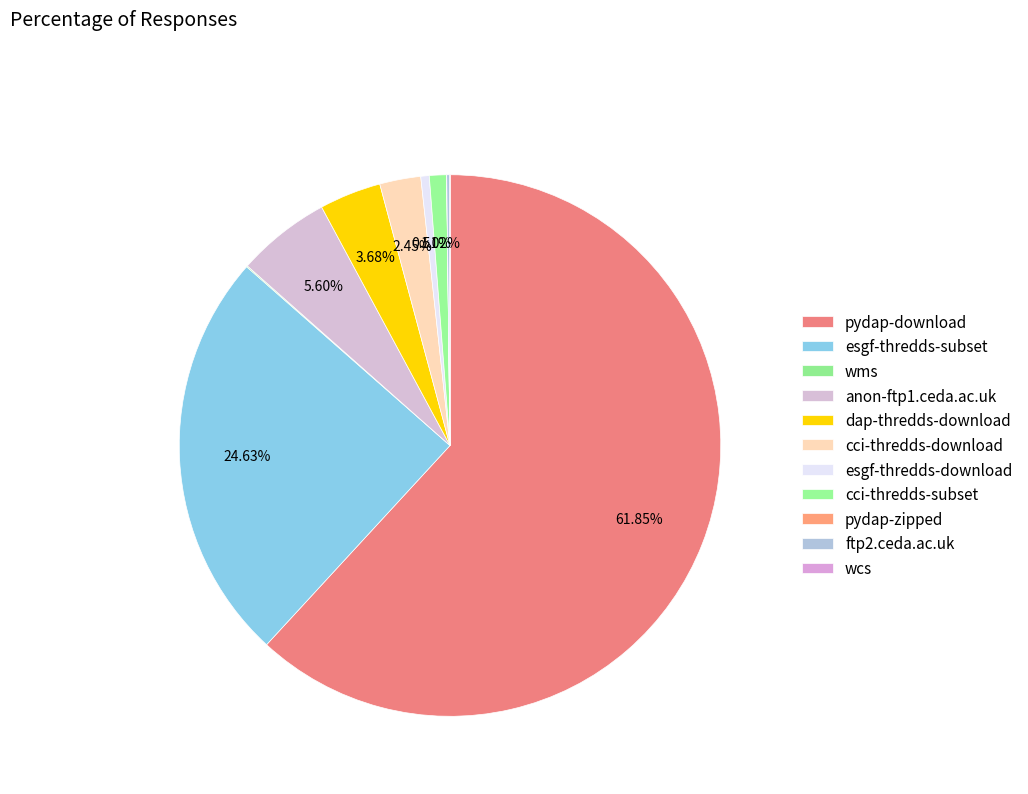

Does pydap-download represent more than half of the total?

Yes